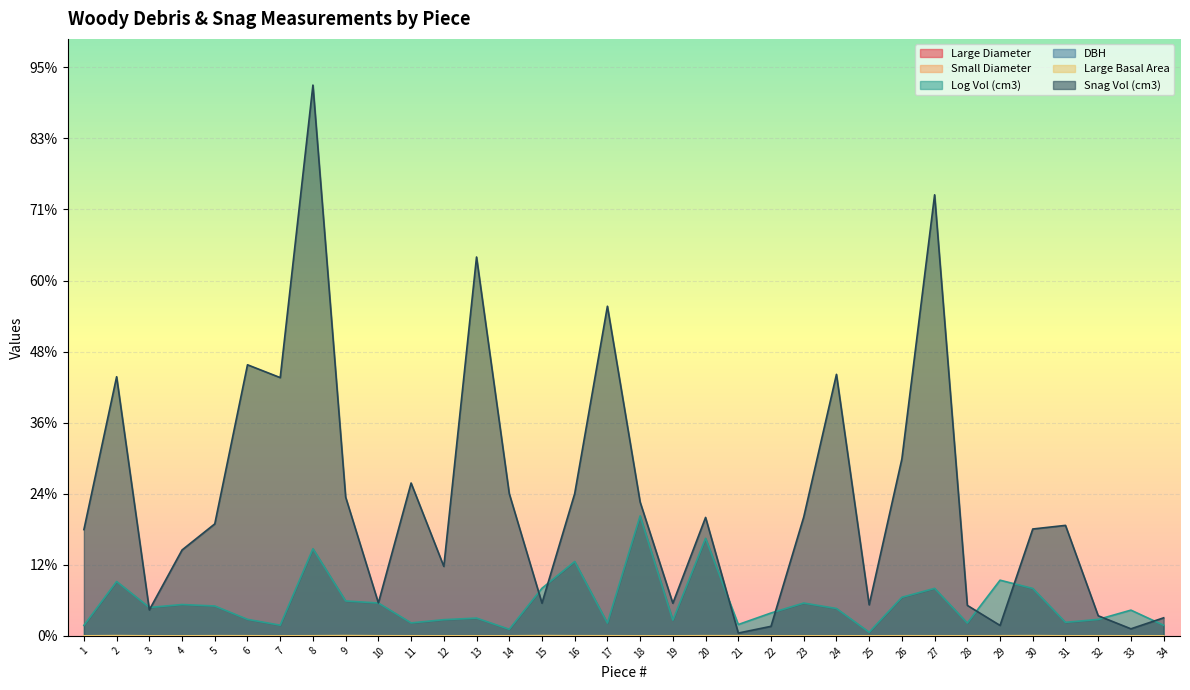

The value of Log Vol (cm3) at 14 is 7290.5. True or false?

False